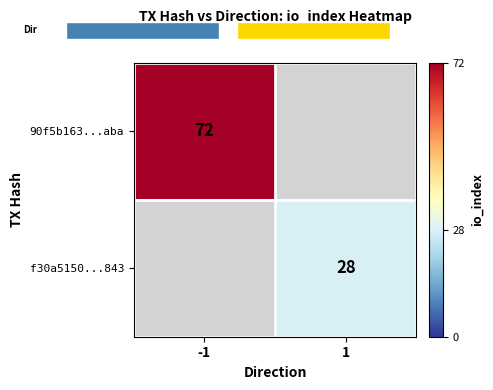

Is it true that f30a5150...843 equals 9 at 1?

False